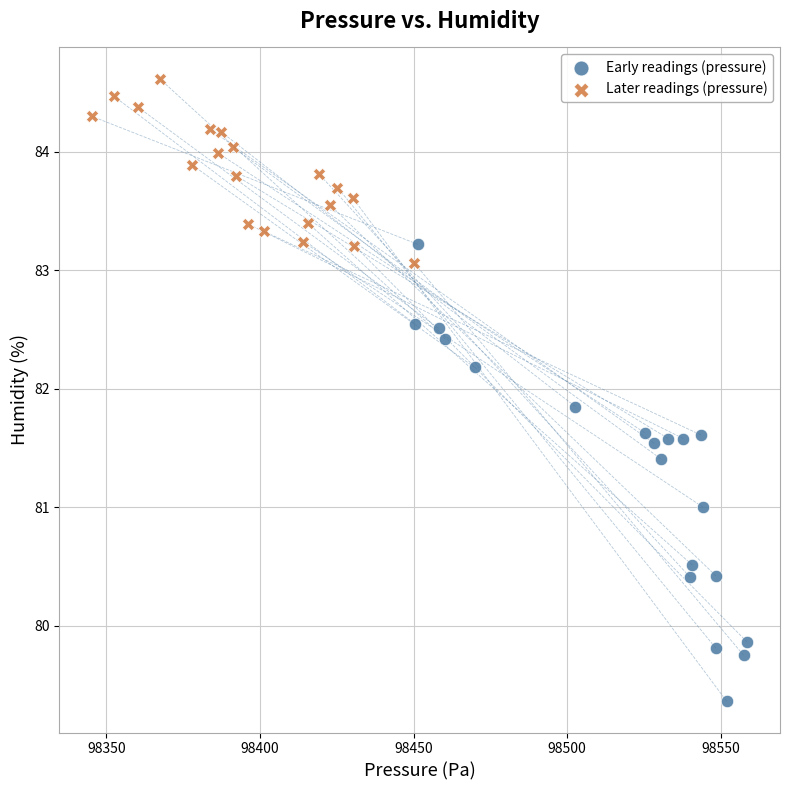

Which series reaches the maximum Y coordinate?

Later readings (pressure)